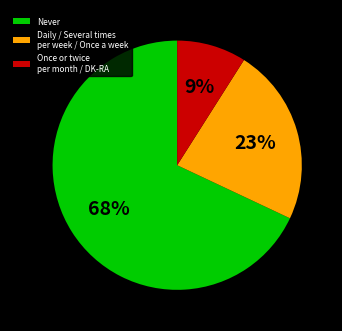

Is it true that Daily / Several times per week / Once a week is 12% of the pie?

False